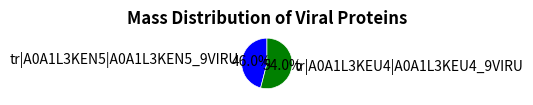

The tr|A0A1L3KEN5|A0A1L3KEN5_9VIRU slice represents 39% of the pie. True or false?

False